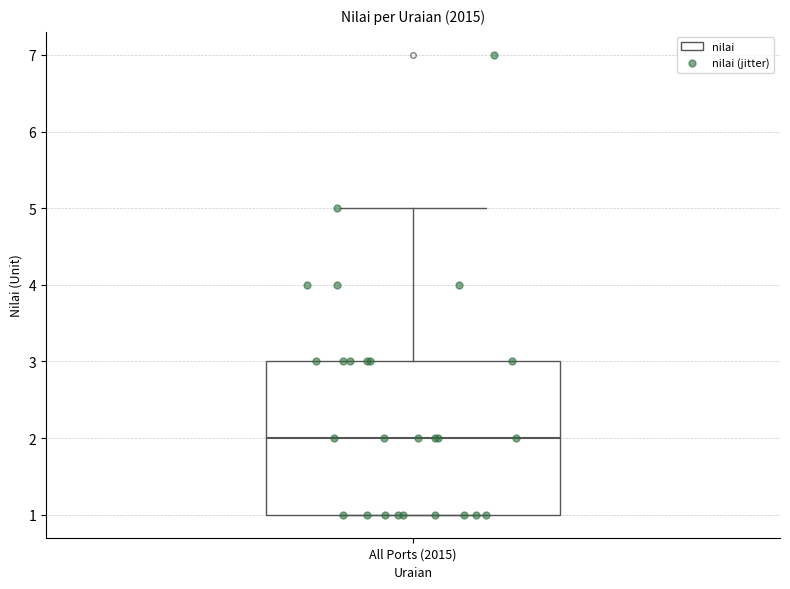

Read this box plot against the y-axis: the position of the median line, the range covered by the box, and the ends of both whiskers. The values are not printed on the chart, so give them approximately, as read against the axis.

median 2, box 1 to 3, whiskers 1 to 5